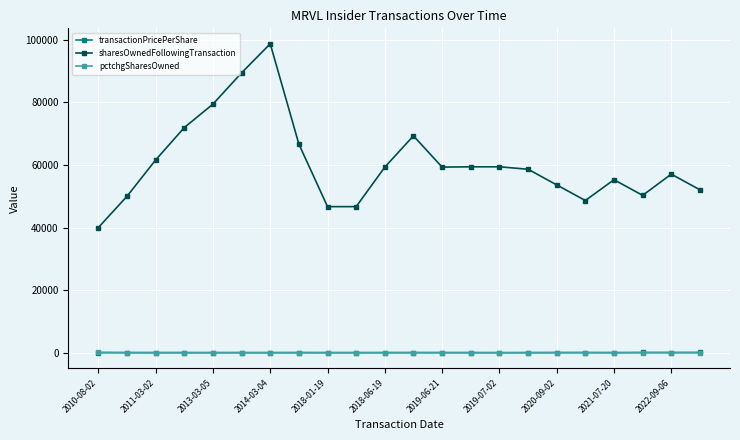

At how many categories does at least one series exceed 27562?

22